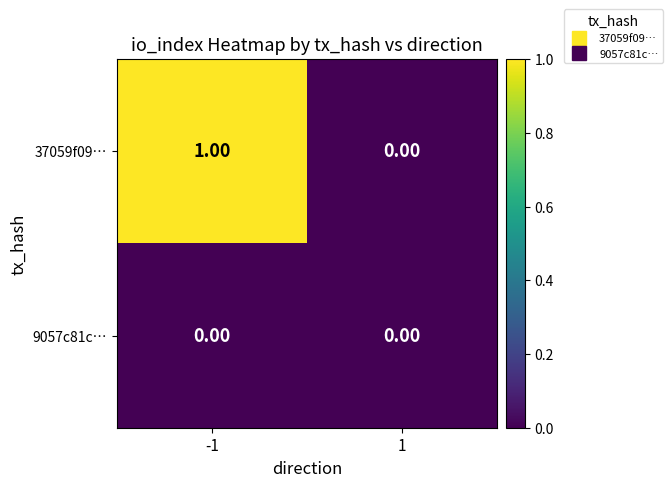

Which series has the largest total across all categories?

37059f09…